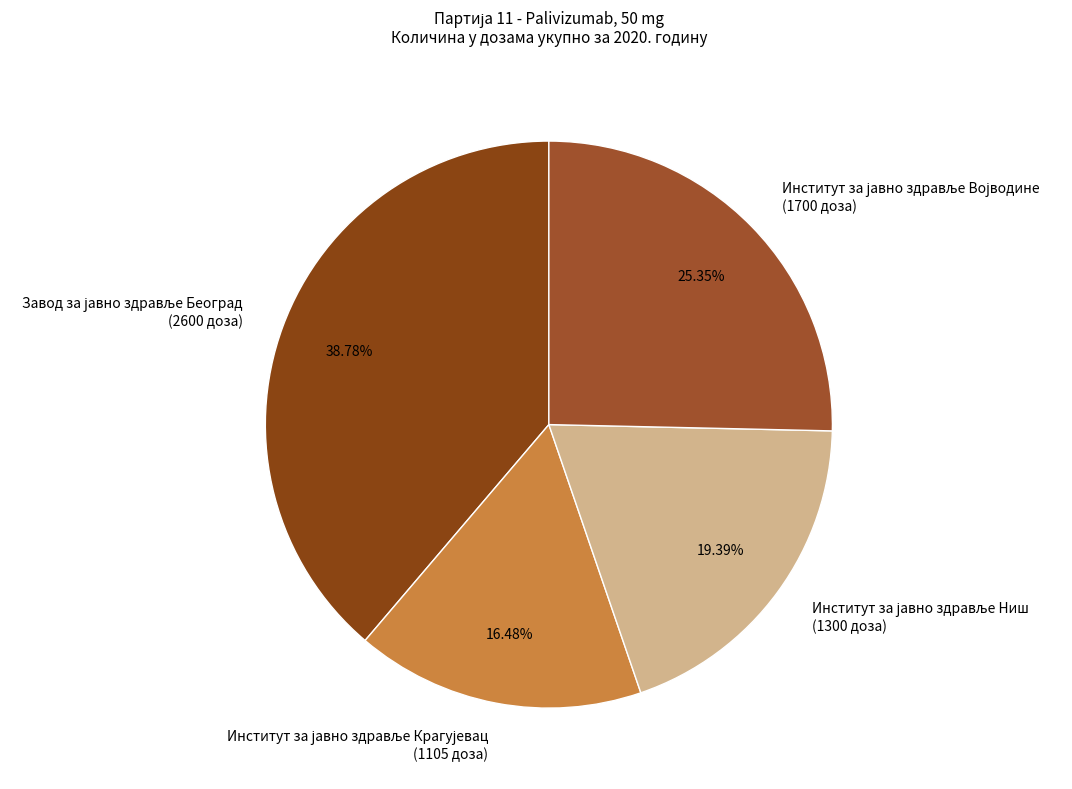

Is there a majority slice in this chart?

No